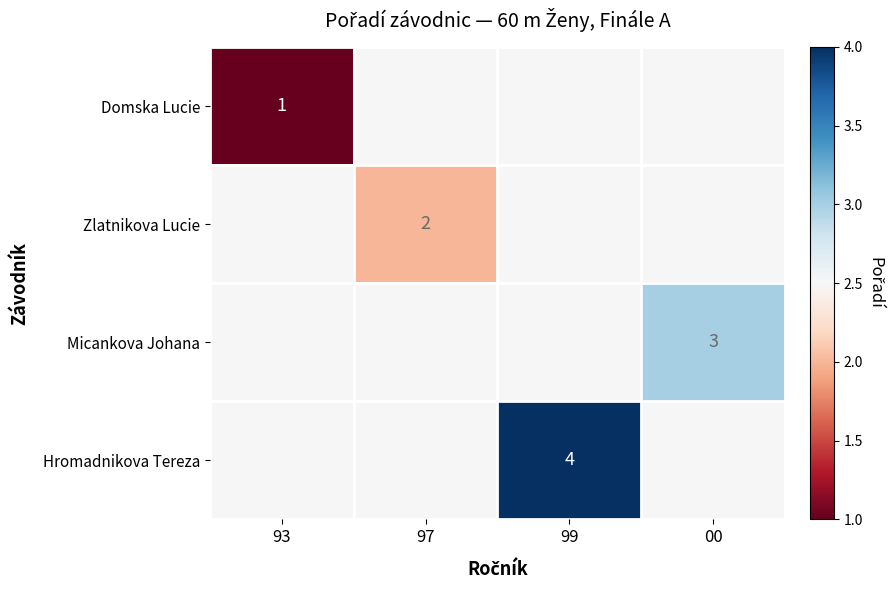

The value of Zlatnikova Lucie at 97 is 1.4. True or false?

False